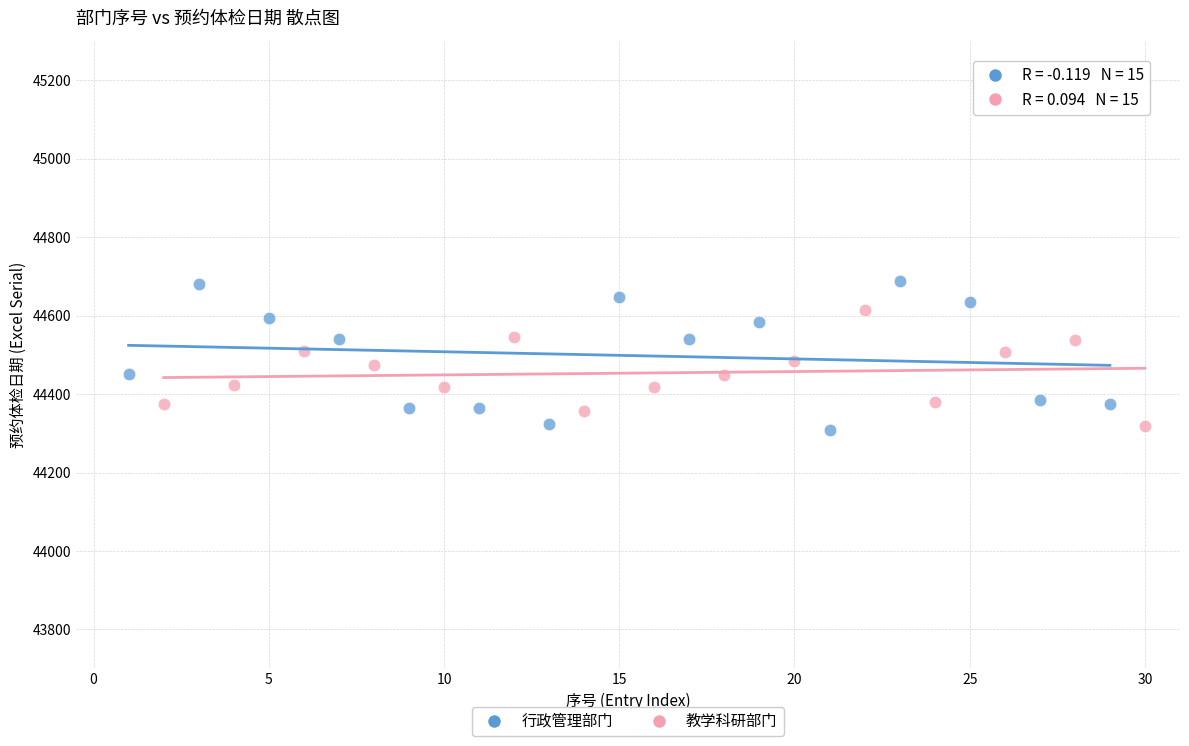

Which series contains the highest Y value?

行政管理部门